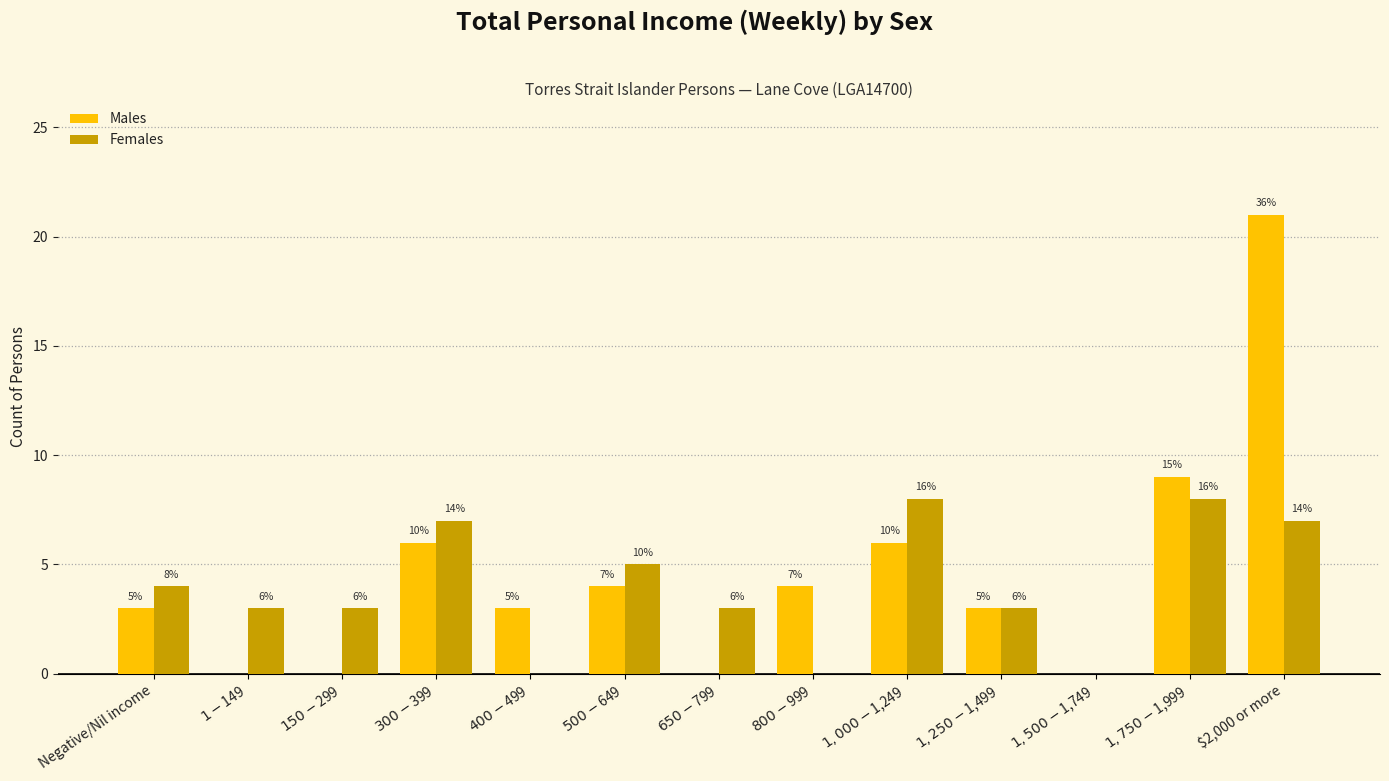

Is it true that Males equals 4 at $800-$999?

True